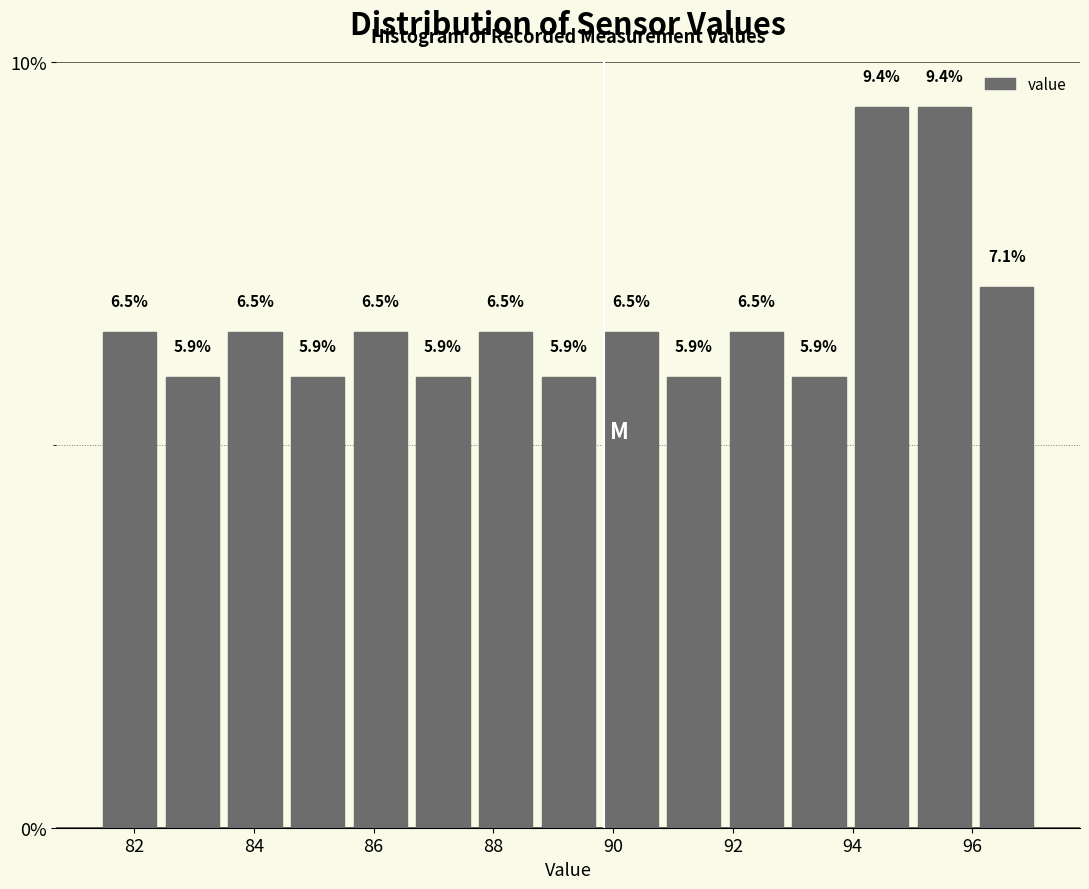

Reading left to right, transcribe this chart: for each bar, give the range it covers on the x-axis and its height. The bar edges are not printed on the chart, so give them approximately, as read against the axis.

81.4 to 82.4: 6.5
82.4 to 83.4: 5.9
83.4 to 84.6: 6.5
84.6 to 85.6: 5.9
85.6 to 86.6: 6.5
86.6 to 87.6: 5.9
87.6 to 88.8: 6.5
88.8 to 89.8: 5.9
89.8 to 90.8: 6.5
90.8 to 91.8: 5.9
91.8 to 93.0: 6.5
93.0 to 94.0: 5.9
94.0 to 95.0: 9.4
95.0 to 96.0: 9.4
96.0 to 97.2: 7.1